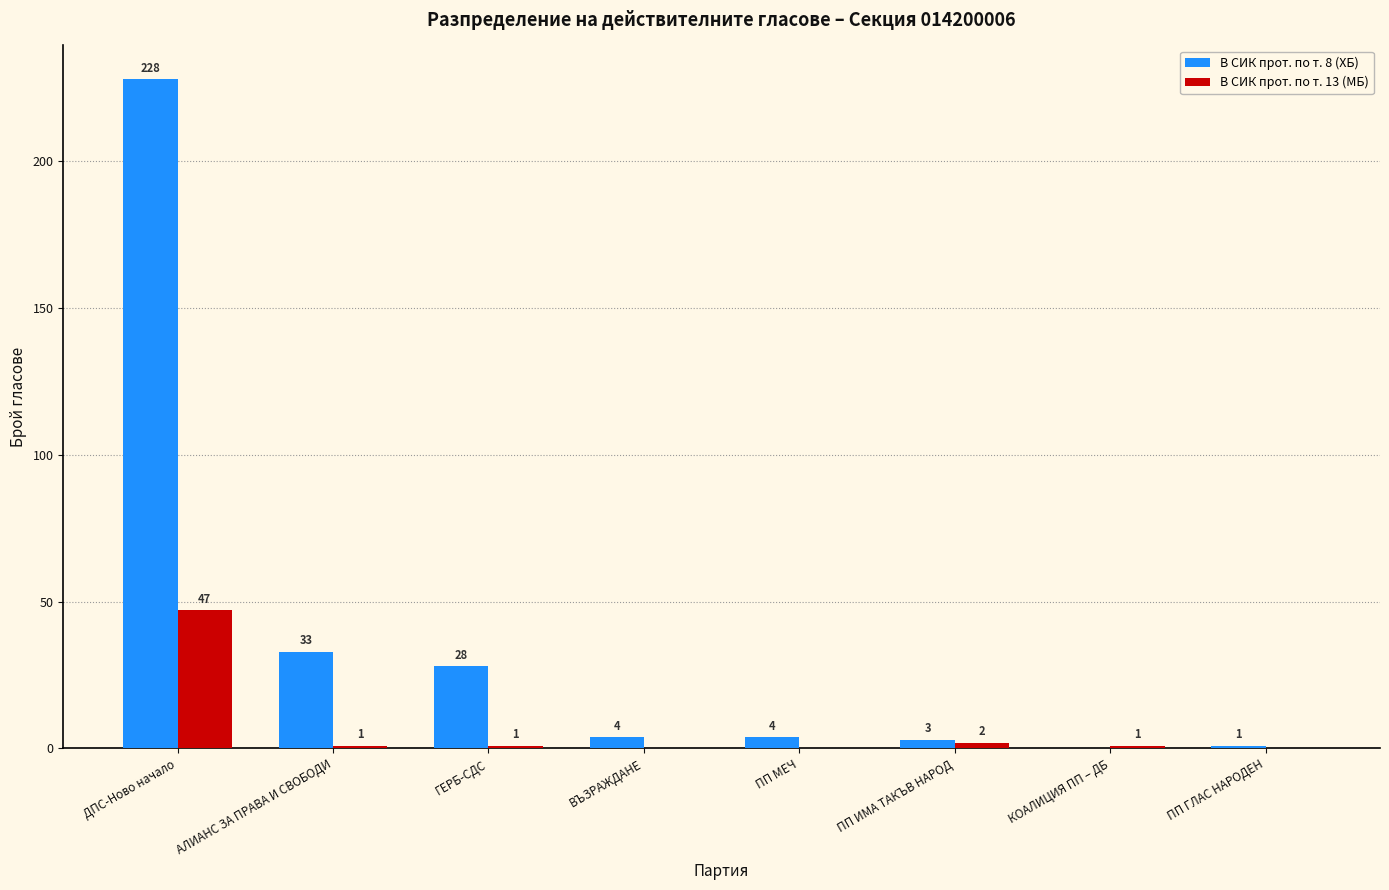

True or false: В СИК прот. по т. 13 (МБ) has a value of 32 at ВЪЗРАЖДАНЕ.

False